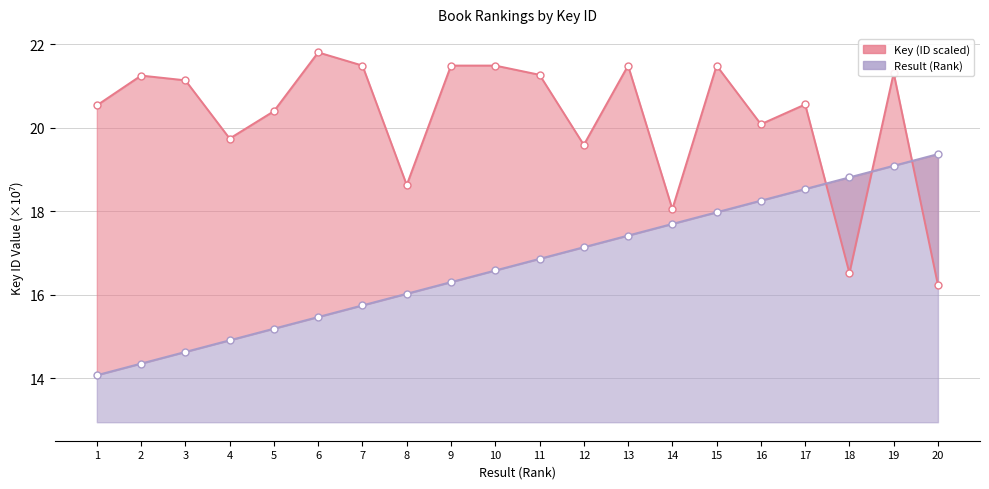

How many distinct data groups are displayed?

2